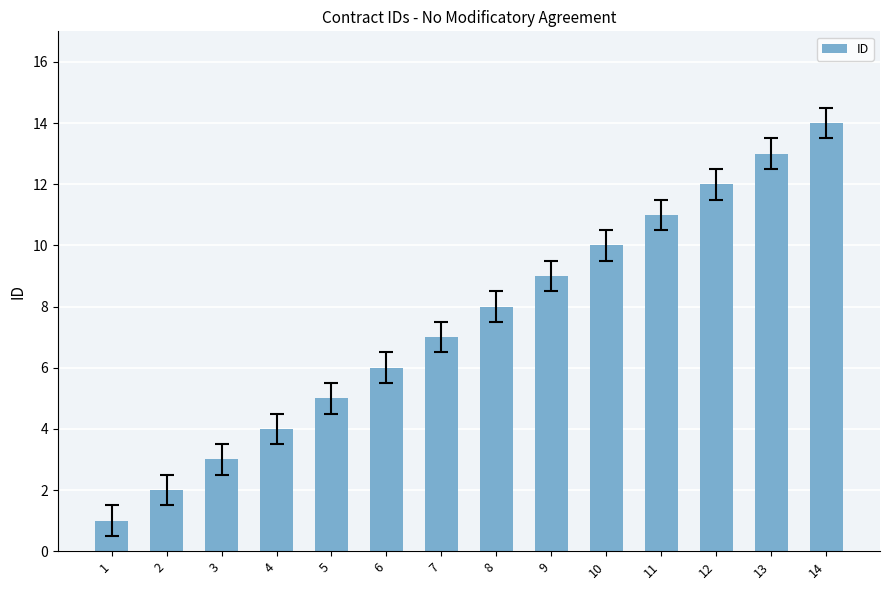

How many values are below 8?

7